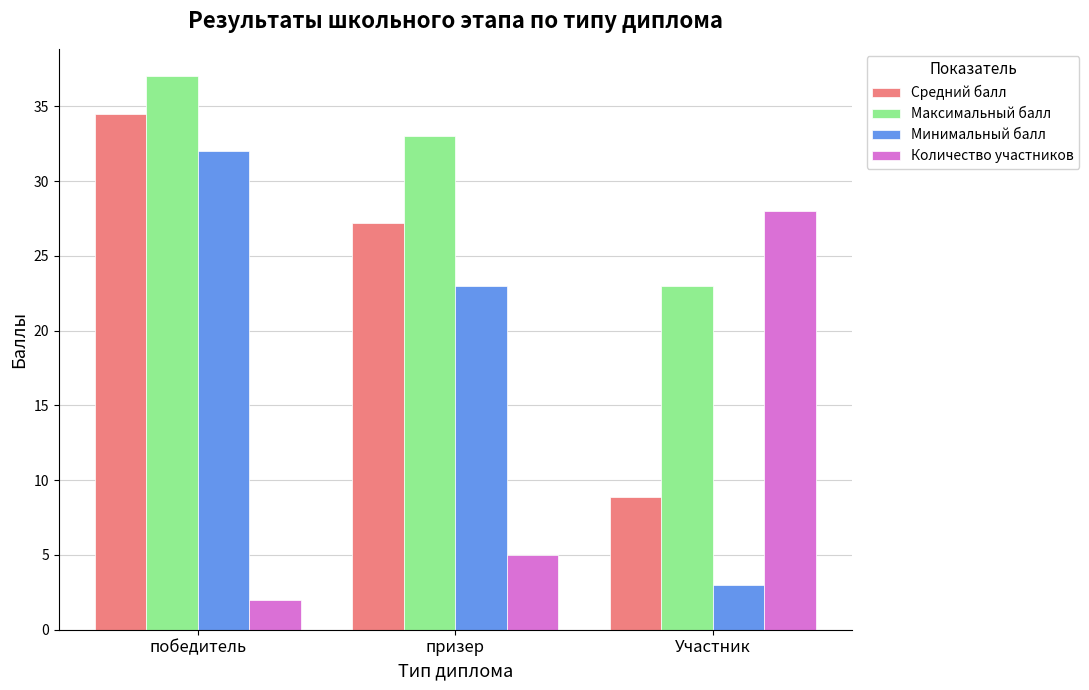

Reading left to right, what are all the values shown in this chart?

Средний балл: победитель=34.5	призер=27.2	Участник=8.9
Максимальный балл: победитель=37.0	призер=33.0	Участник=23.0
Минимальный балл: победитель=32.0	призер=23.0	Участник=3.0
Количество участников: победитель=2.0	призер=5.0	Участник=28.0